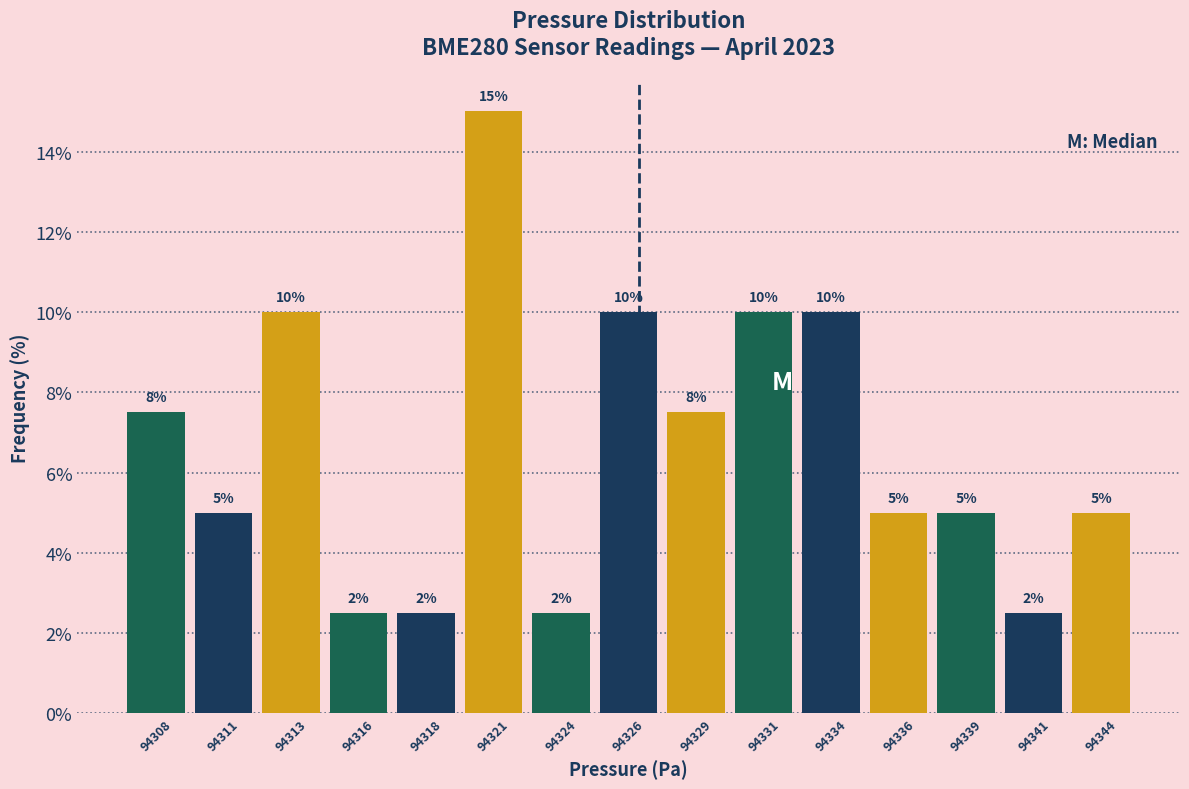

Between 94329 and 94331, which is larger?

94331